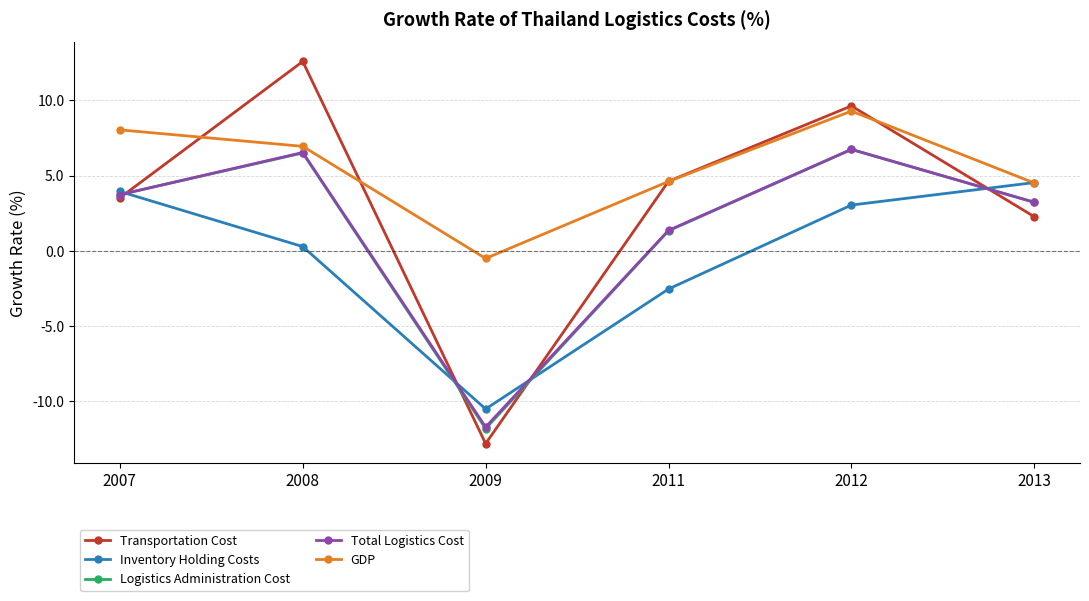

At which label is Inventory Holding Costs closest to -2?

2011